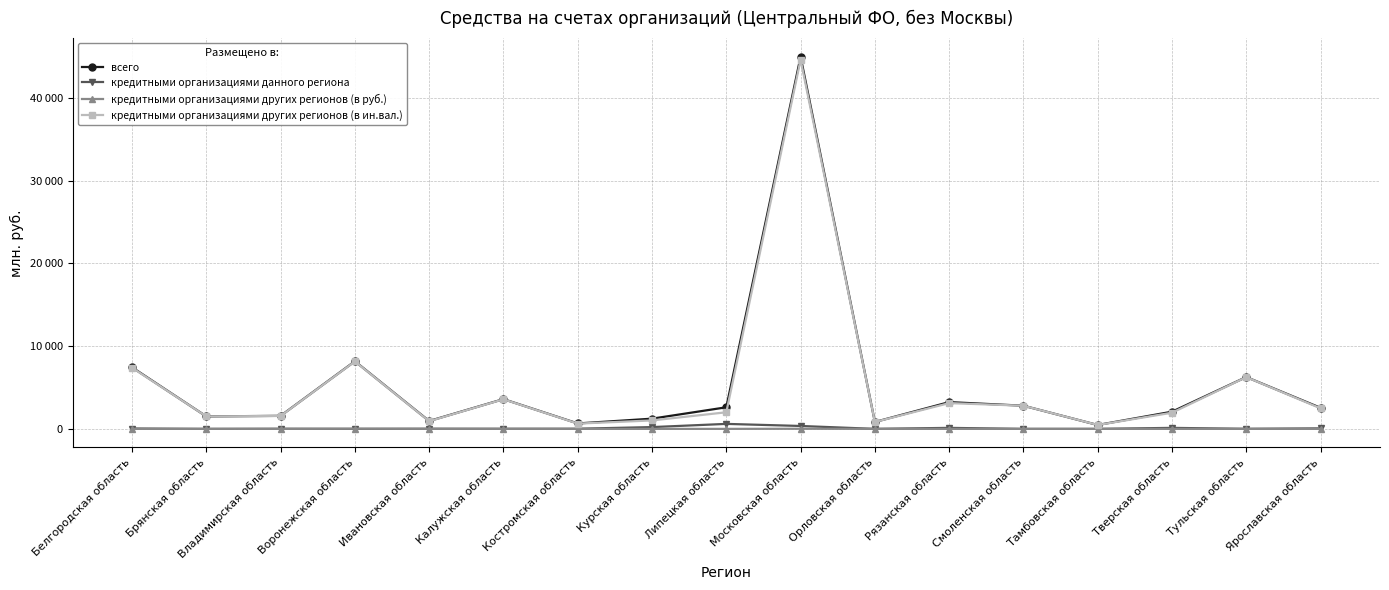

True or false: кредитными организациями данного региона and кредитными организациями других регионов (в ин.вал.) cross at least once.

False